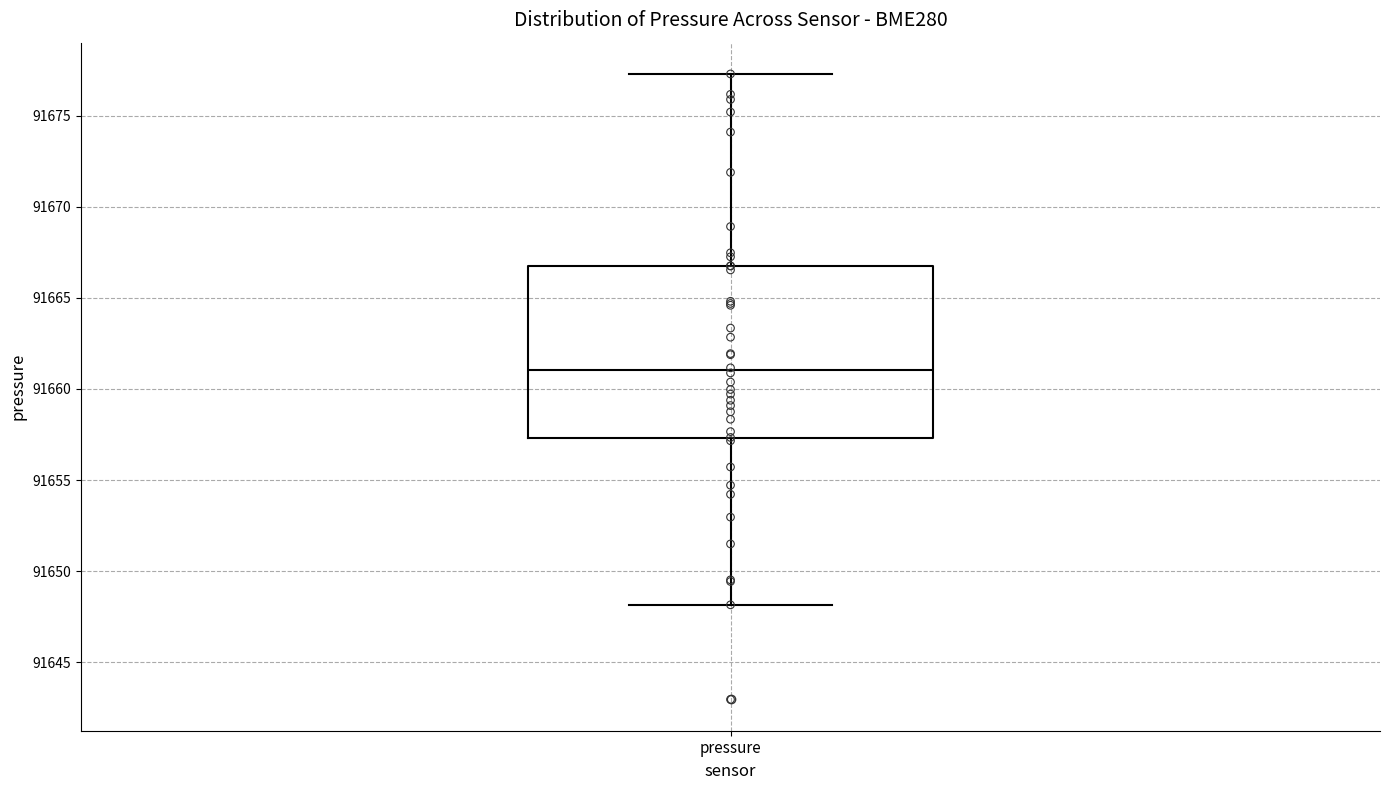

Read this box plot against the y-axis: the position of the median line, the range covered by the box, and the ends of both whiskers. The values are not printed on the chart, so give them approximately, as read against the axis.

median 91661.0, box 91657.5 to 91667.0, whiskers 91648.0 to 91677.5